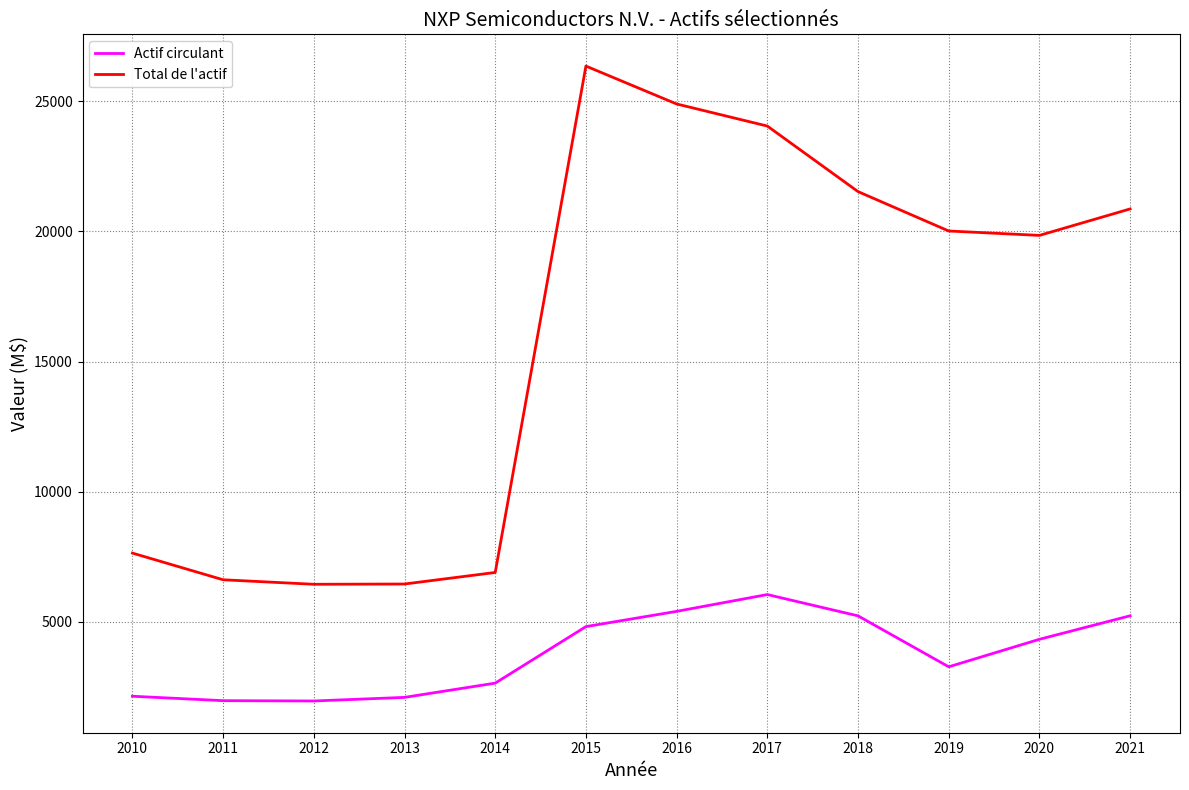

What is the sum of the Actif circulant values at 2010 and 2016?

7534